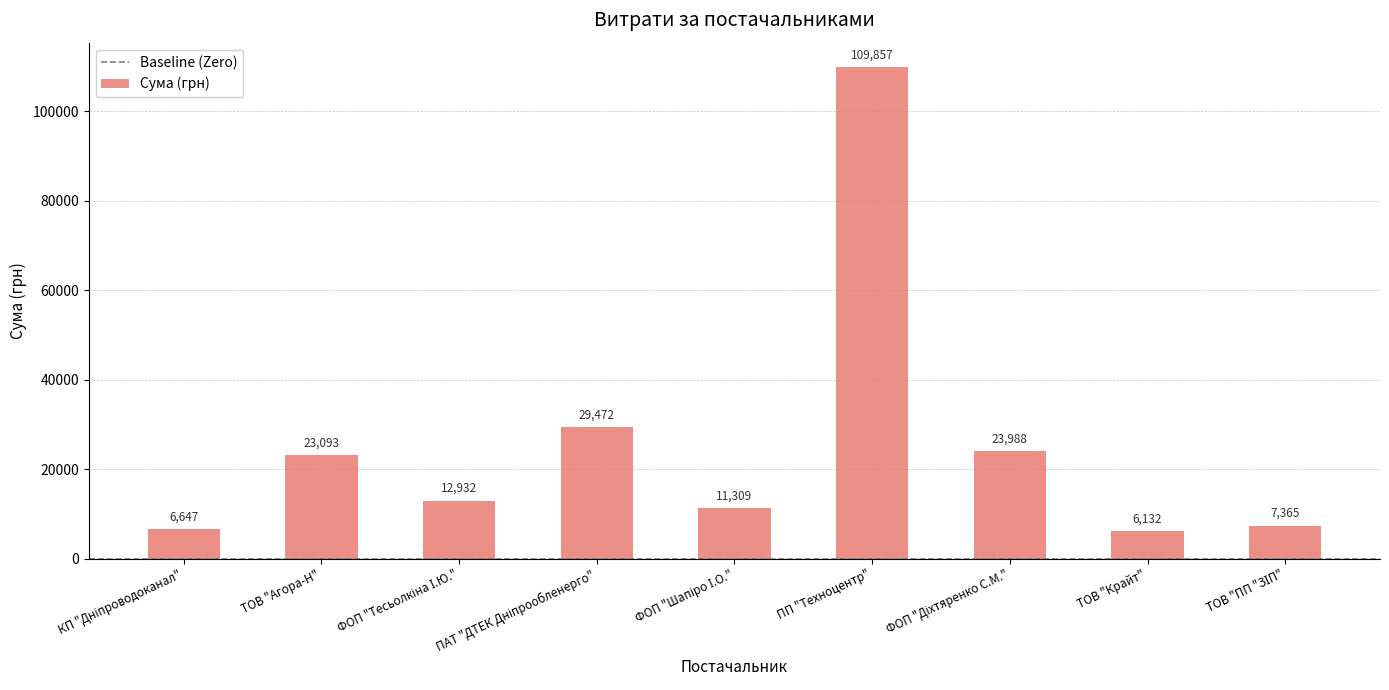

What is the maximum value shown in the chart?

109857.0